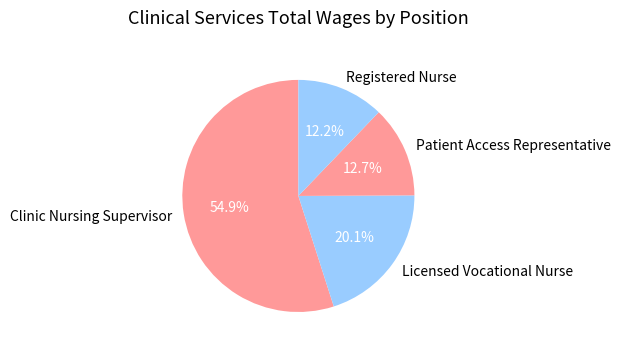

Rank the categories by value from lowest to highest.

Registered Nurse, Patient Access Representative, Licensed Vocational Nurse, Clinic Nursing Supervisor